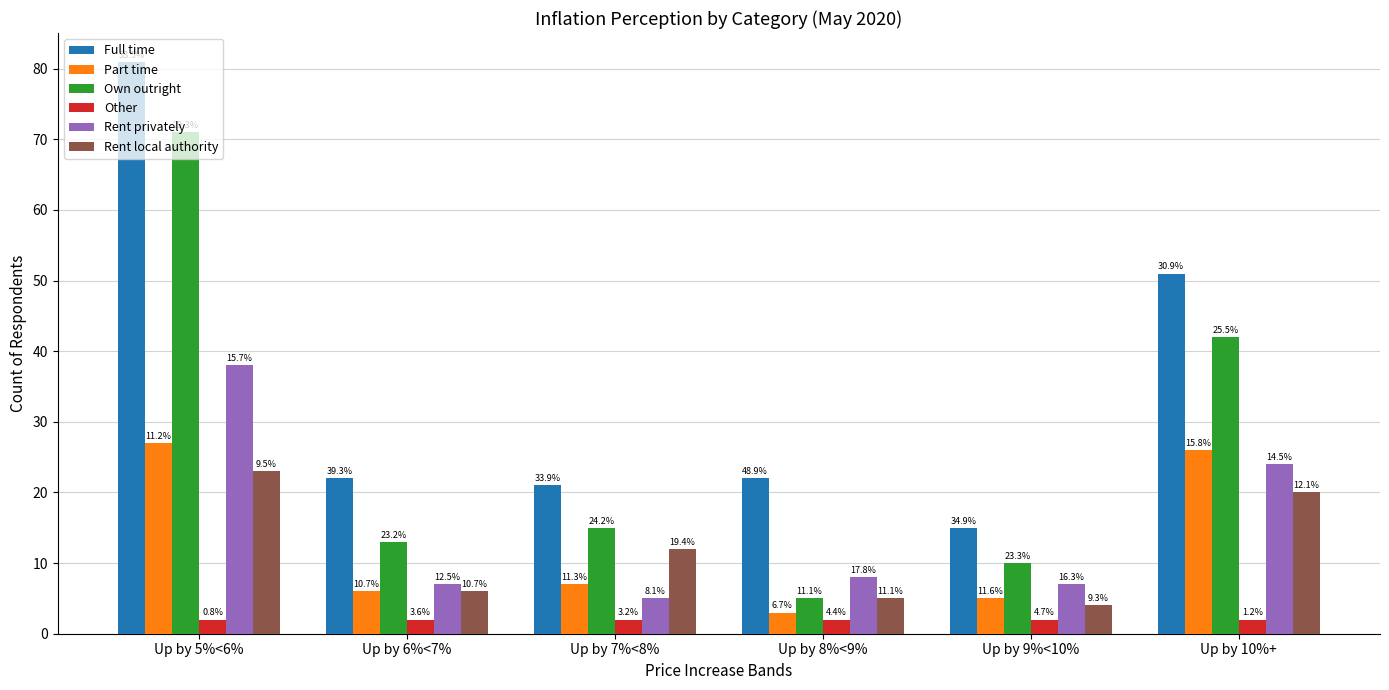

How many bars are there in total?

36